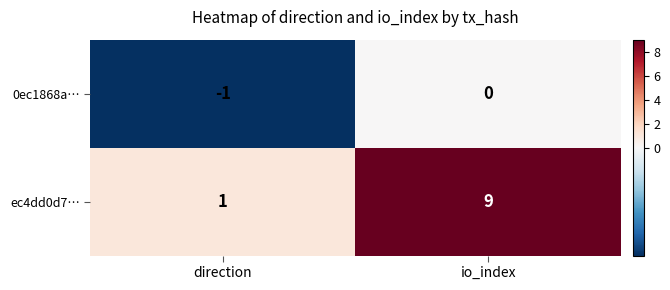

Reading left to right, extract all data points from this chart.

0ec1868a…: -1	0
ec4dd0d7…: 1	9